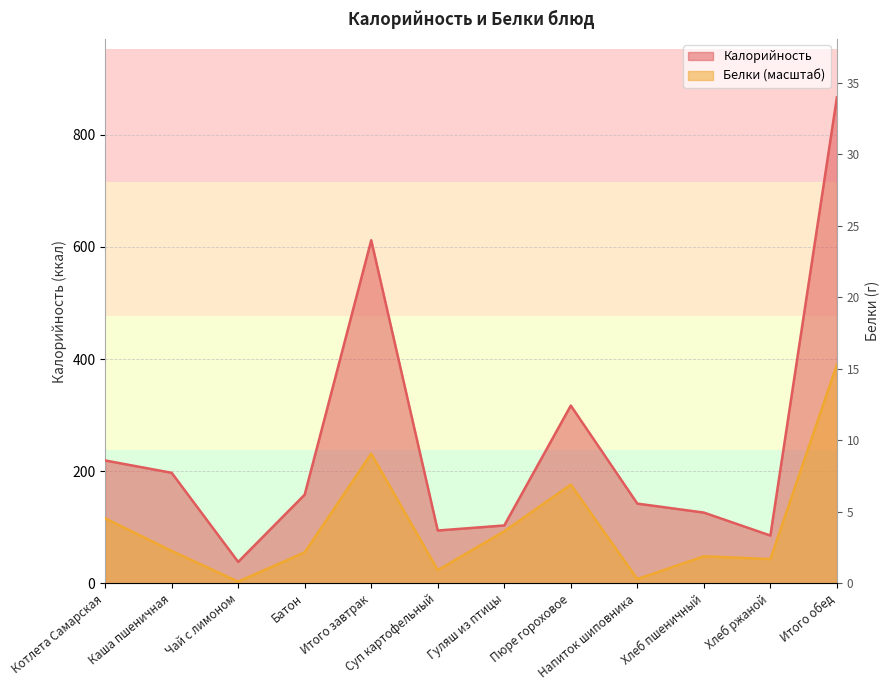

How many interior local peaks does the Белки series have?

3